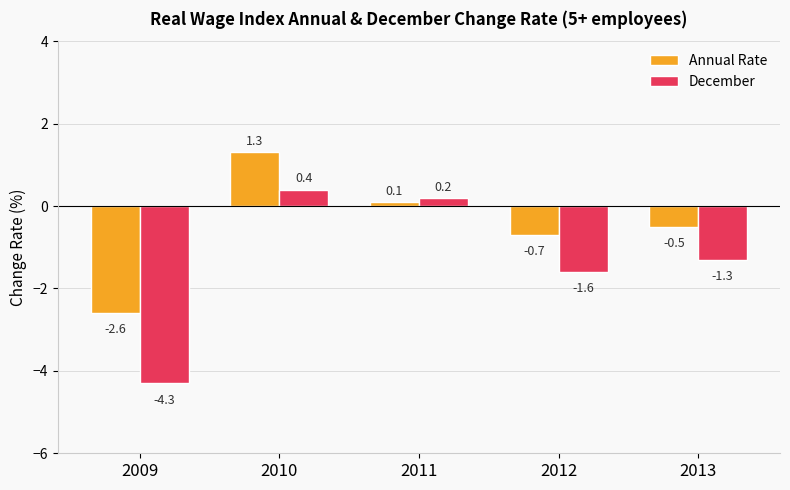

List the series in order of their overall mean, highest first.

Annual Rate, December